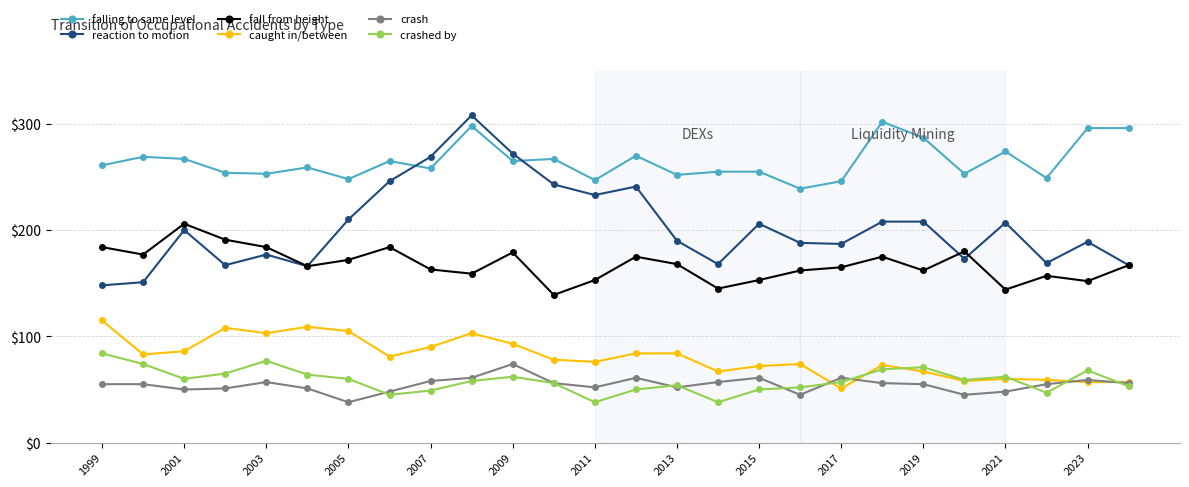

Which series has the largest total across all categories?

falling to same level